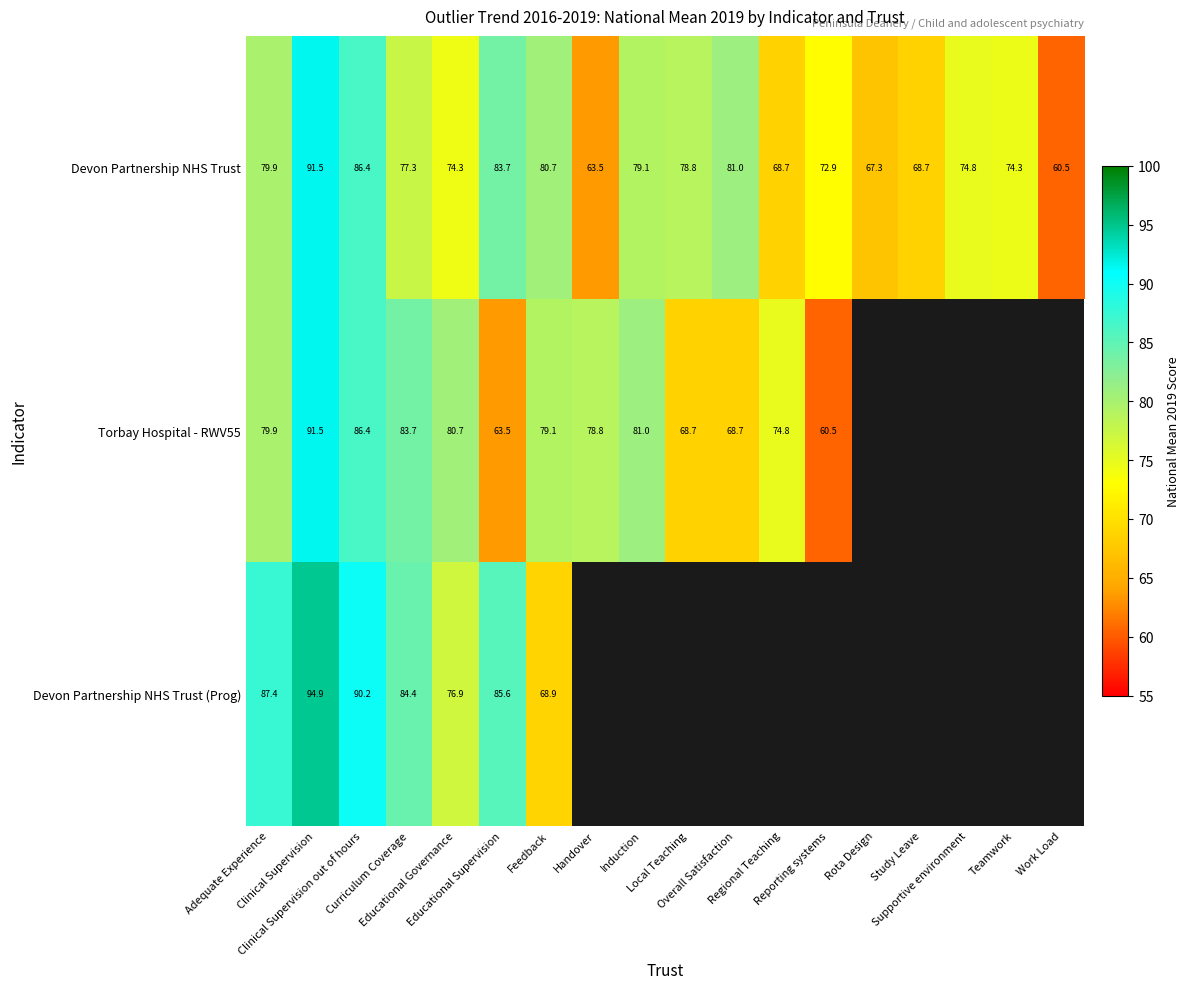

Where does the Devon Partnership NHS Trust series first go above 77?

Adequate Experience